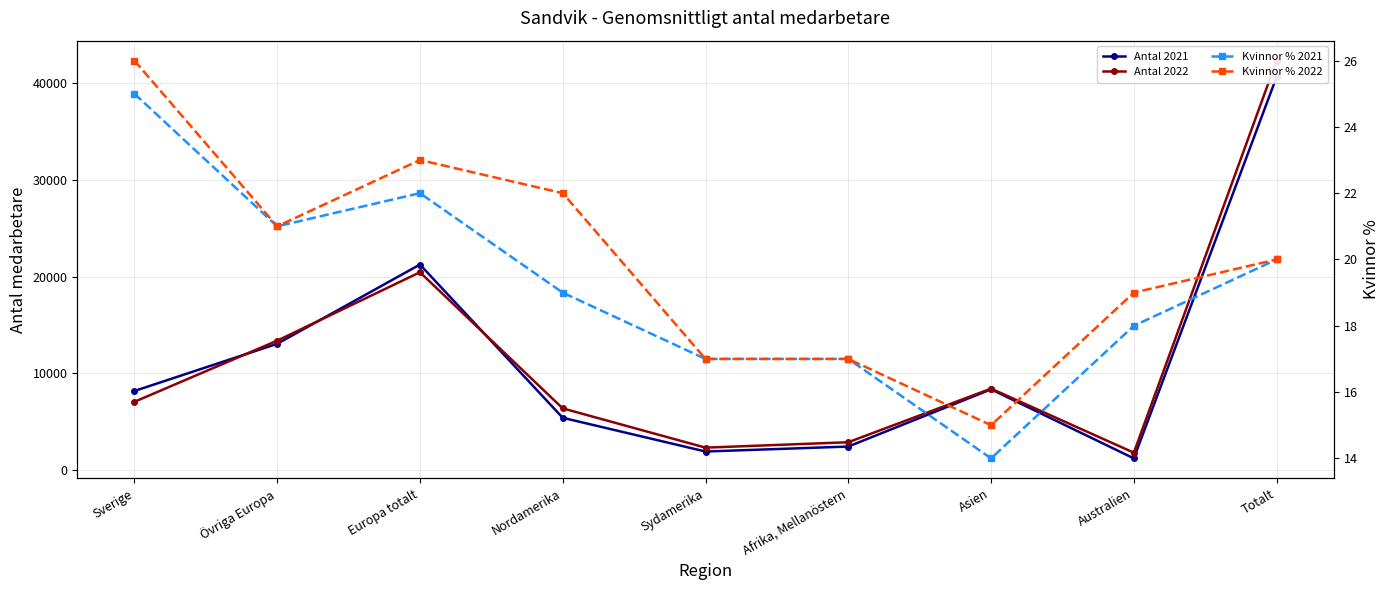

Where is Kvinnor % 2021 nearest to the value 19?

Nordamerika